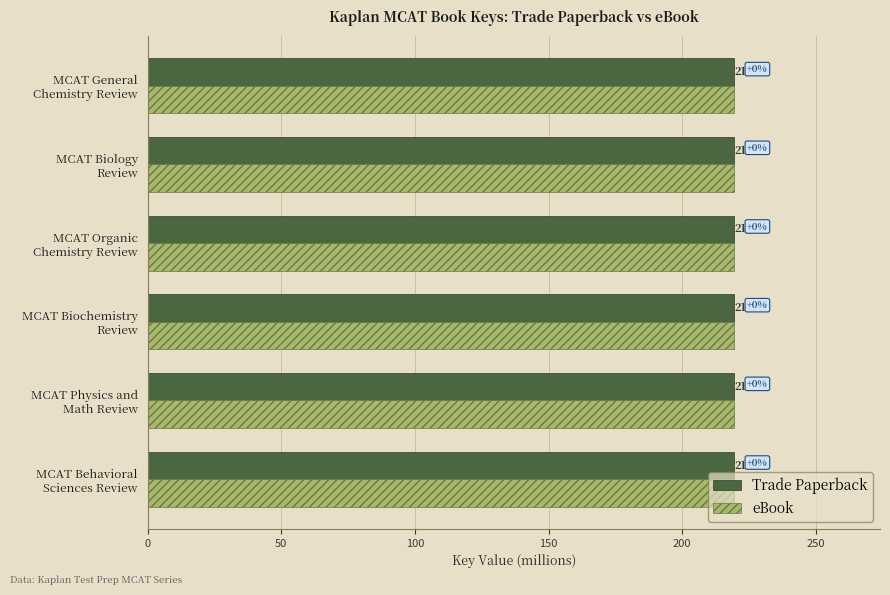

What is the lowest value of the Trade Paperback series?

219.2